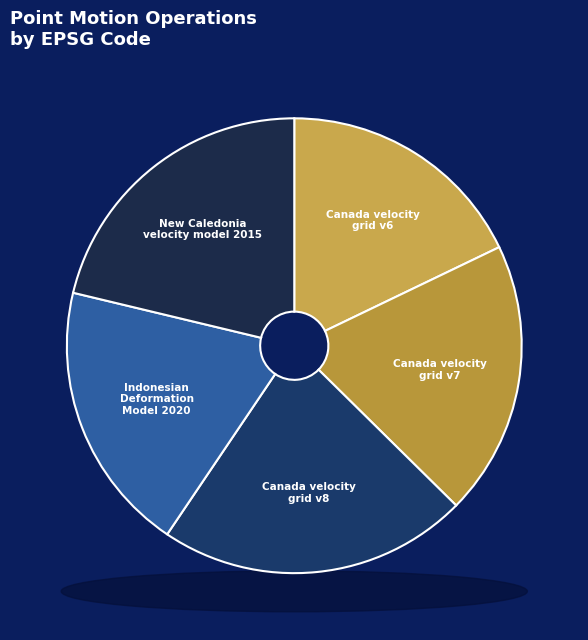

The Canada velocity grid v7 slice represents 29% of the pie. True or false?

False